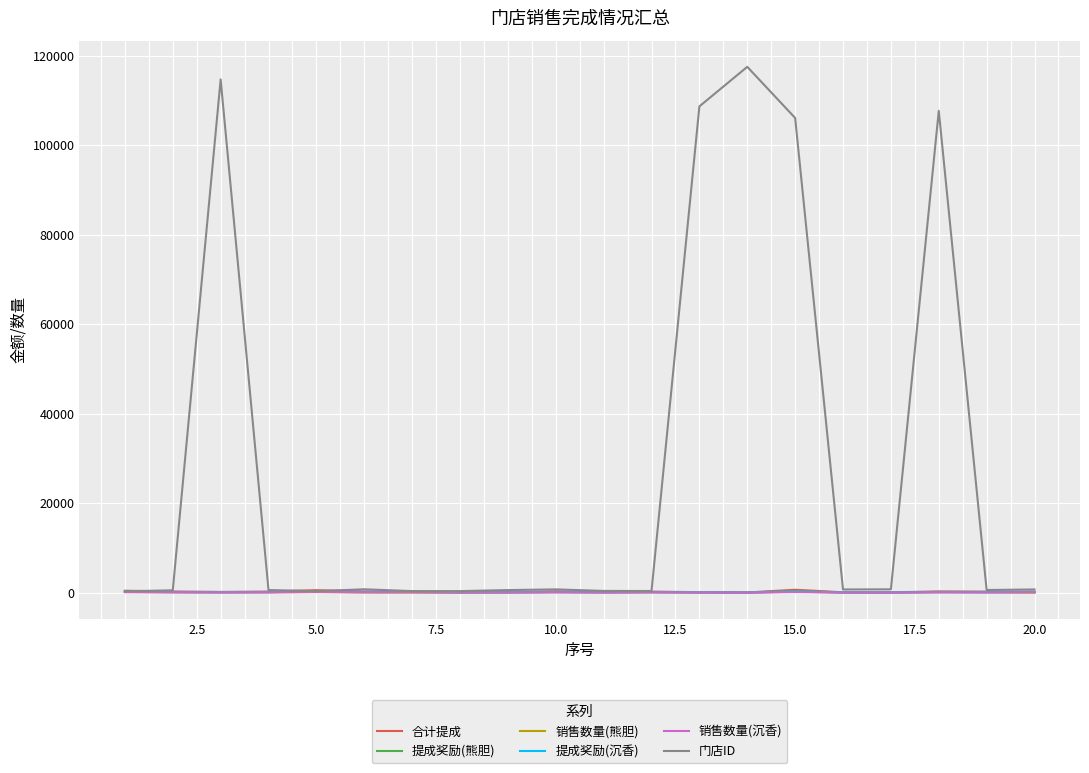

Which series has the largest range (max minus min)?

门店ID